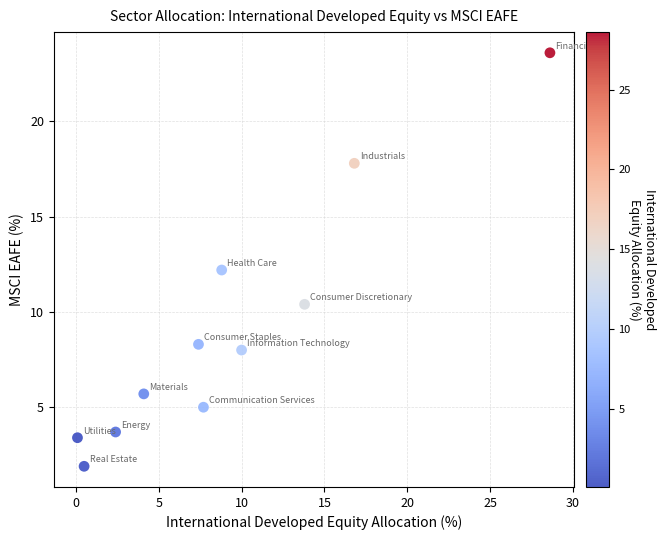

What is the range of X values (max minus min)?

28.5